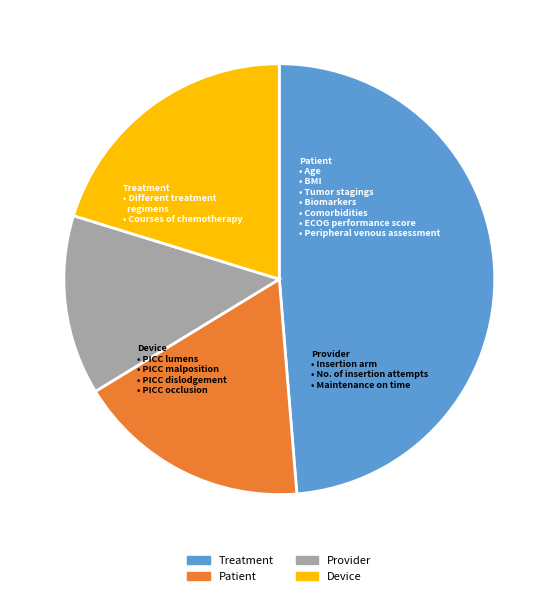

Count the number of slices in the pie.

4